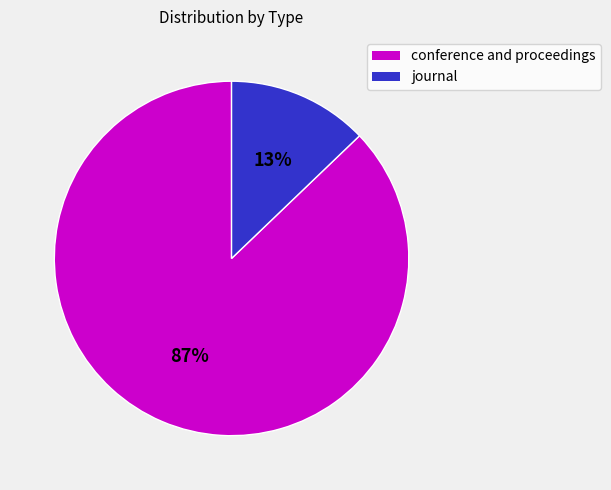

Count the number of slices in the pie.

2